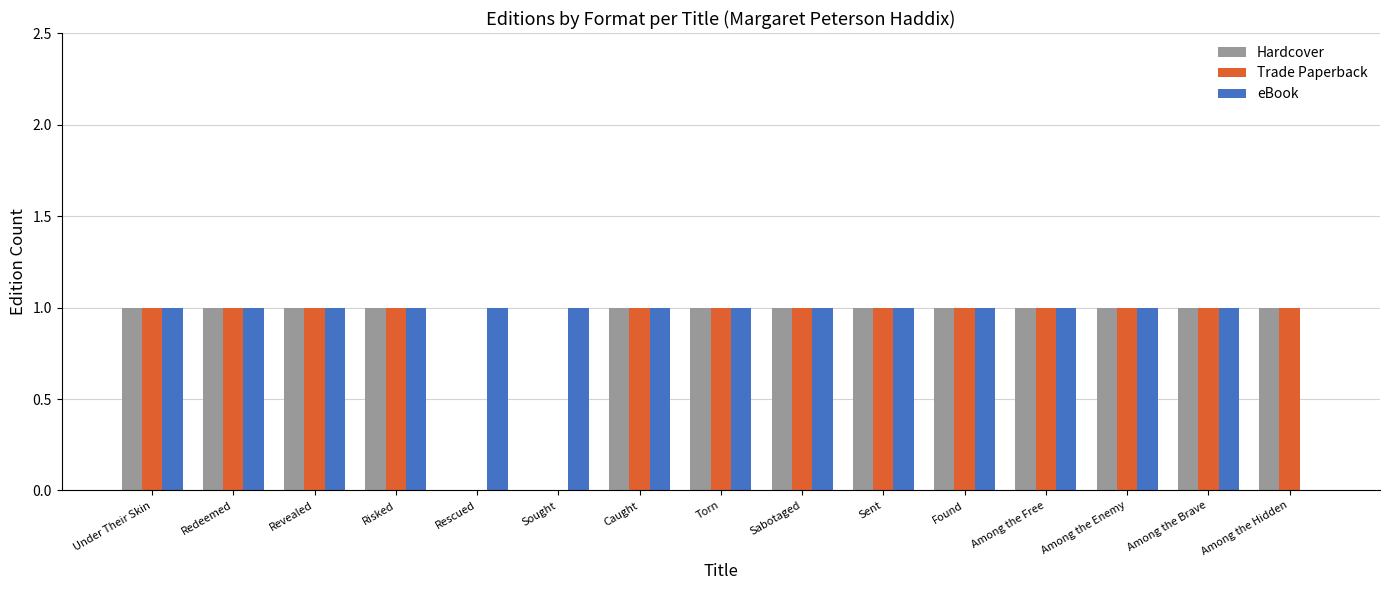

What are all the series names shown in the legend?

Hardcover, Trade Paperback, eBook